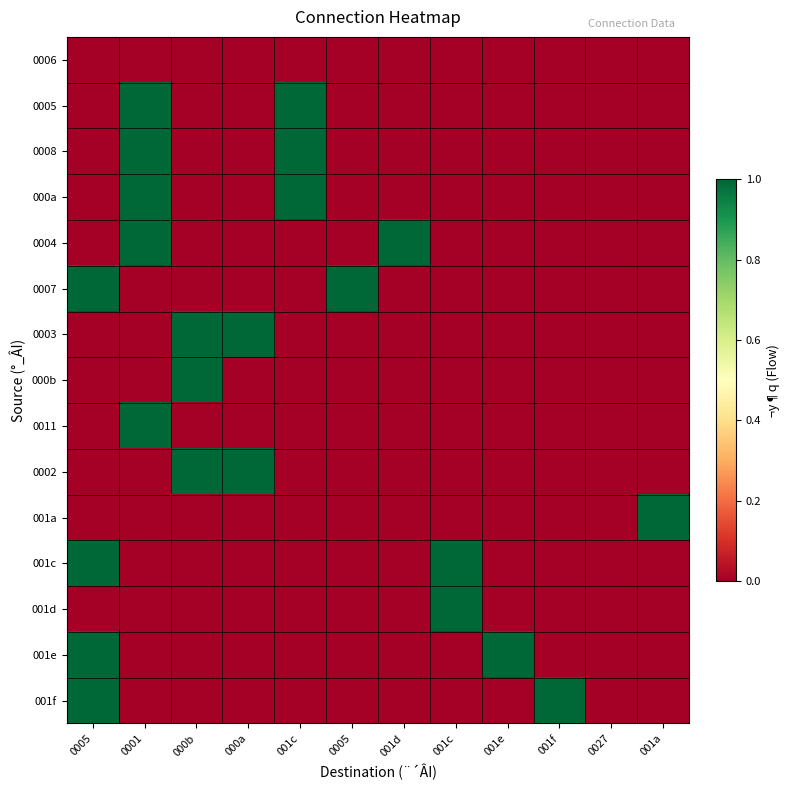

List the series in order of their peak value, highest first.

0005, 0008, 000a, 0004, 0007, 0003, 000b, 0011, 0002, 001a, 001c, 001d, 001e, 001f, 0006